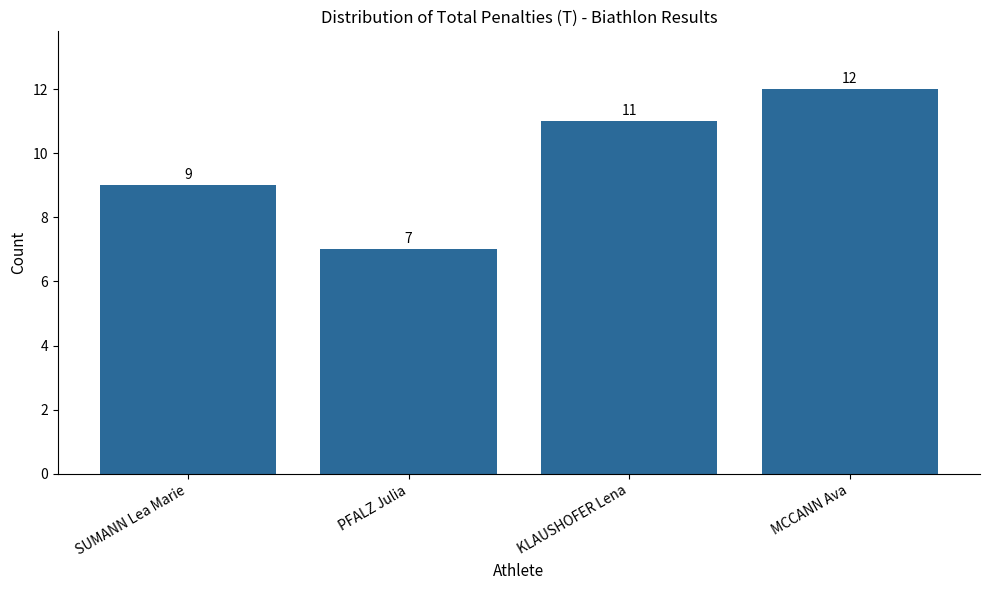

The chart shows a value of 13 at SUMANN Lea Marie. True or false?

False